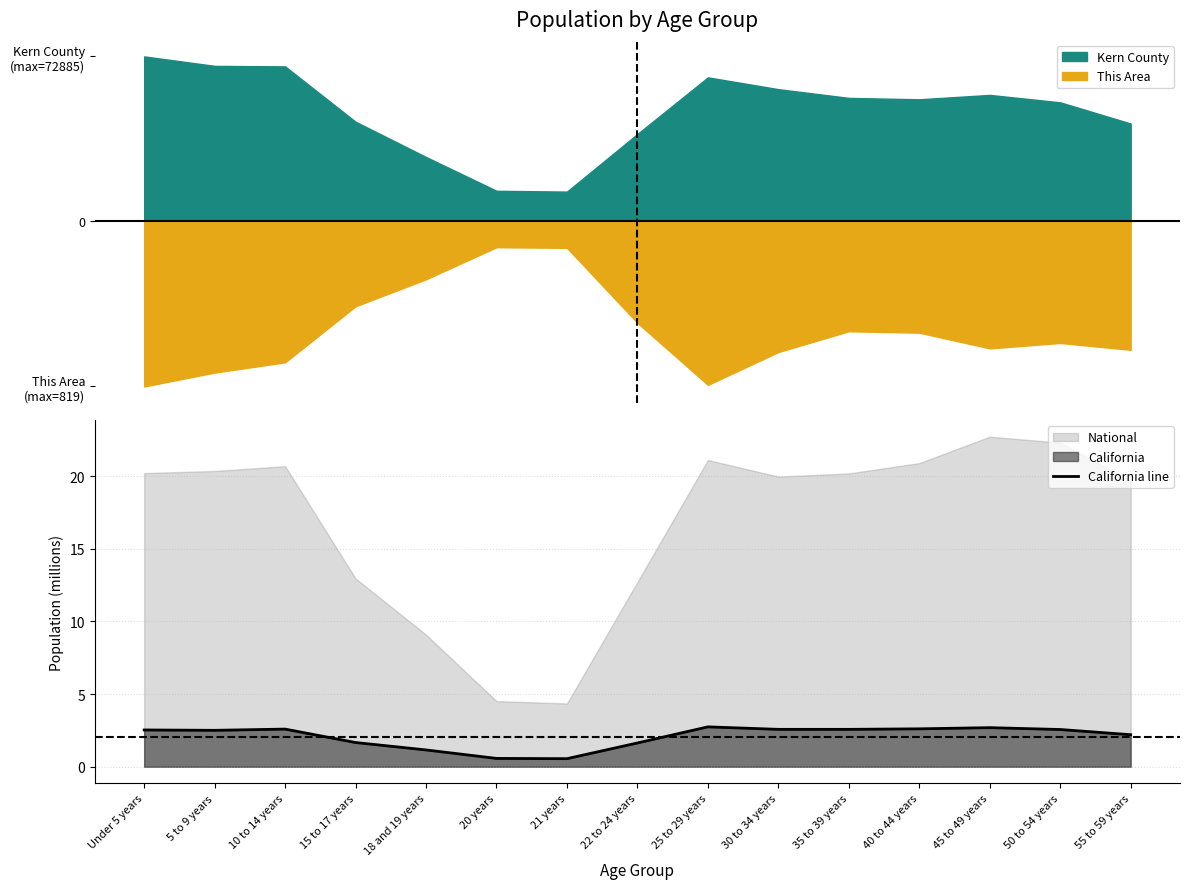

Reading right to left, transcribe all the data shown in this chart.

55 to 59 years=2.2	50 to 54 years=2.6	45 to 49 years=2.7	40 to 44 years=2.6	35 to 39 years=2.6	30 to 34 years=2.6	25 to 29 years=2.7	22 to 24 years=1.6	21 years=0.6	20 years=0.6	18 and 19 years=1.2	15 to 17 years=1.7	10 to 14 years=2.6	5 to 9 years=2.5	Under 5 years=2.5